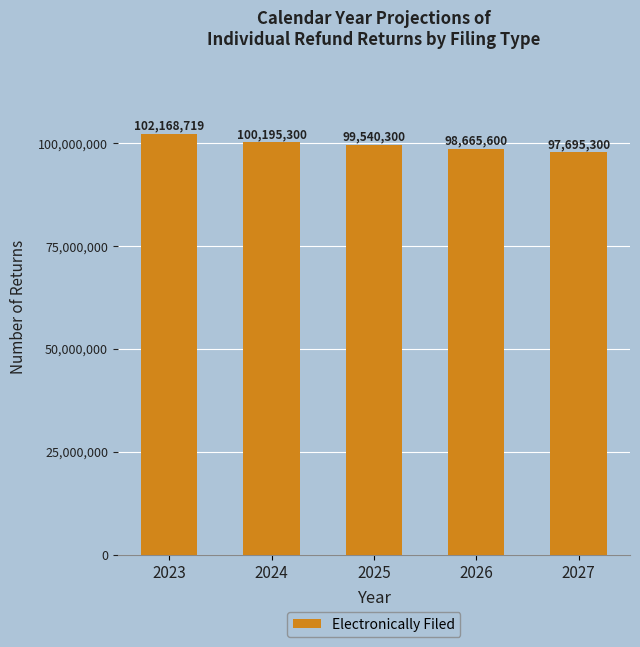

What is the sum of all values?

498265219